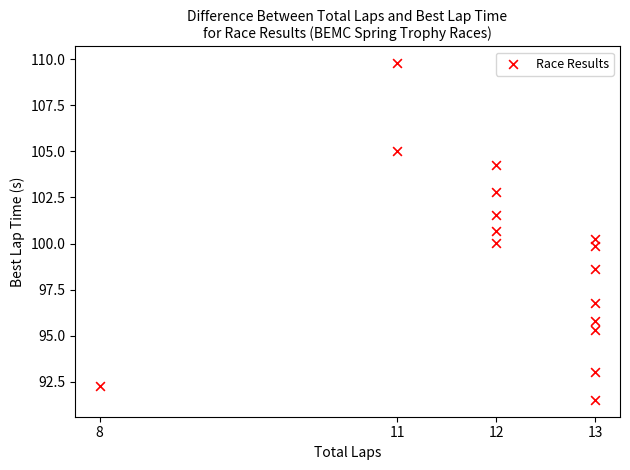

List the coordinates of all points as (Y, X) pairs, reading left to right.

(92.3, 8.0)  (109.8, 11.0)  (105.0, 11.0)  (100.7, 12.0)  (100.1, 12.0)  (101.6, 12.0)  (102.8, 12.0)  (104.3, 12.0)  (91.5, 13.0)  (93.1, 13.0)  (95.3, 13.0)  (95.8, 13.0)  (96.8, 13.0)  (98.6, 13.0)  (99.9, 13.0)  (100.2, 13.0)